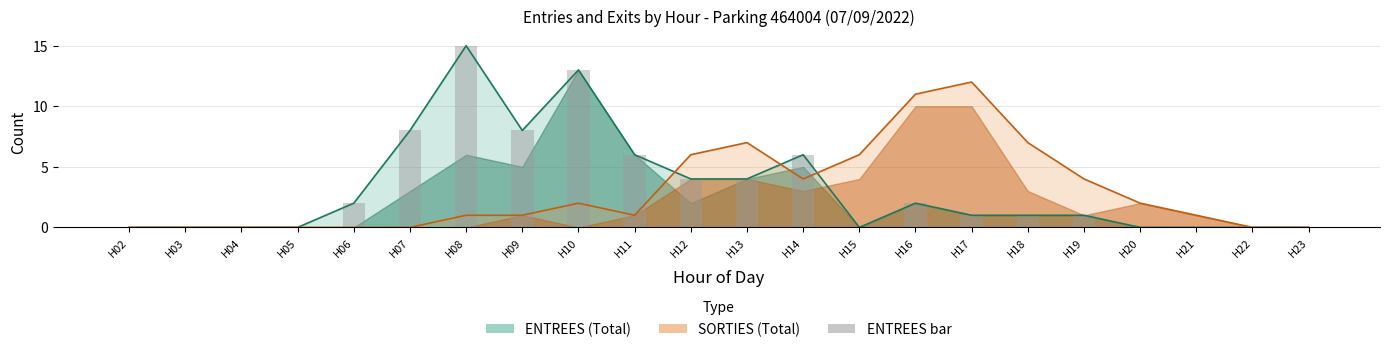

What is the maximum value shown in the chart?

15